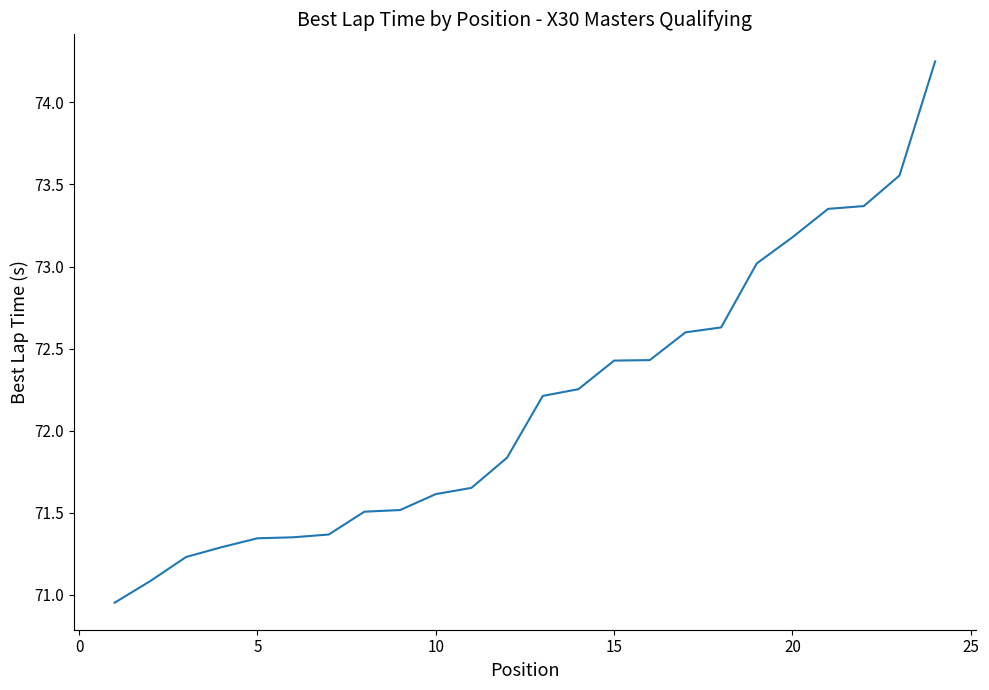

Count the number of categories in the chart.

24